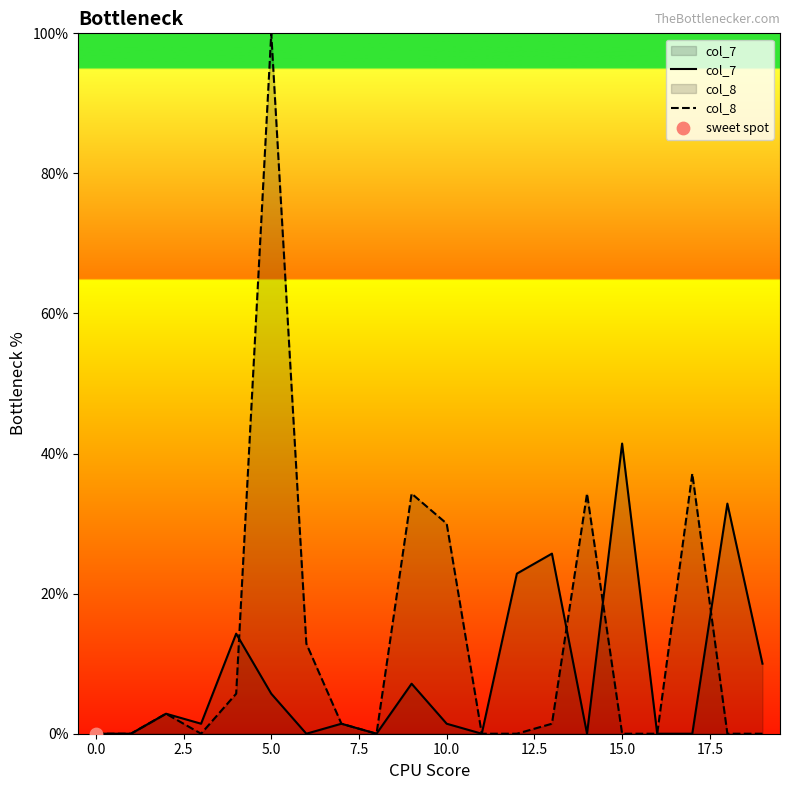

At which category is the sum across all series the highest?

5.0